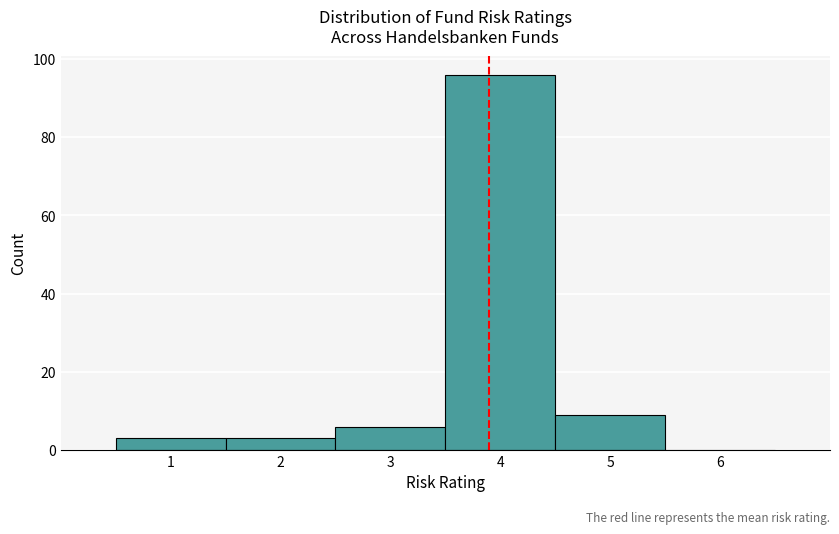

Reading left to right, list every bar in this chart as the range it spans on the x-axis followed by its height. The values are not printed on the chart, so give them approximately, as read against the axis.

0.5 to 1.5: 4
1.5 to 2.5: 4
2.5 to 3.5: 6
3.5 to 4.5: 96
4.5 to 5.5: 10
5.5 to 6.5: 0